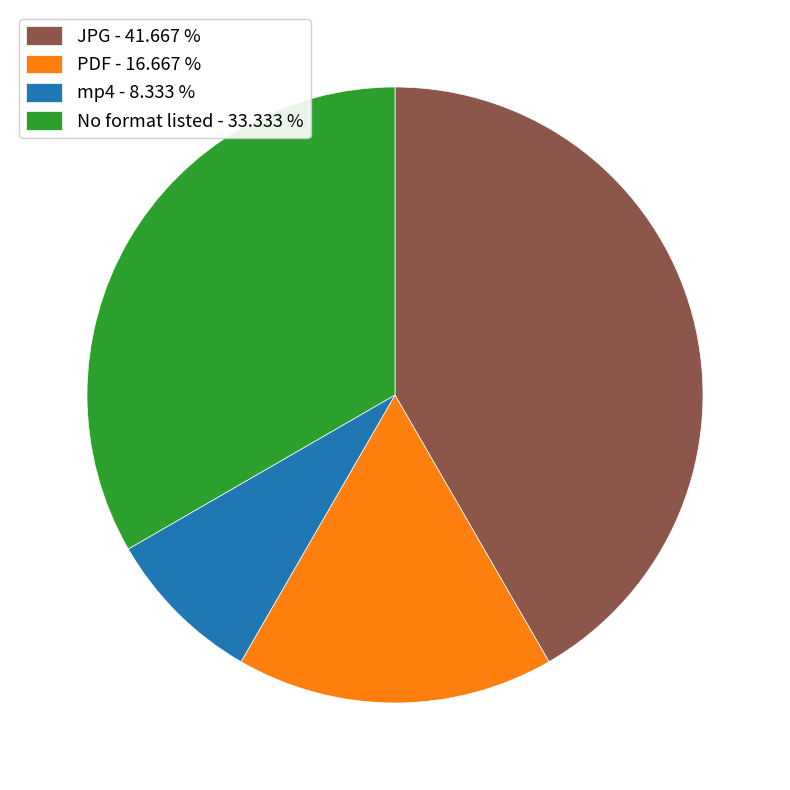

Count the number of slices in the pie.

4